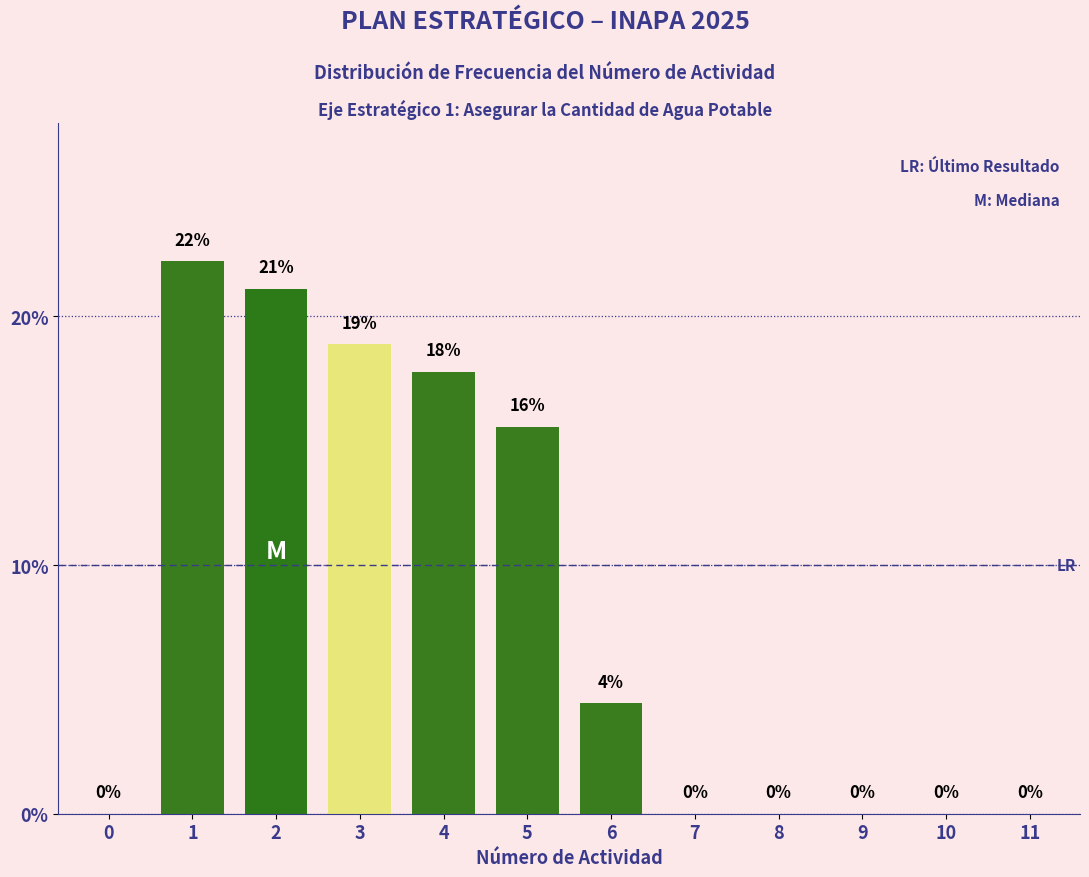

What is the sum of all values?

100.0